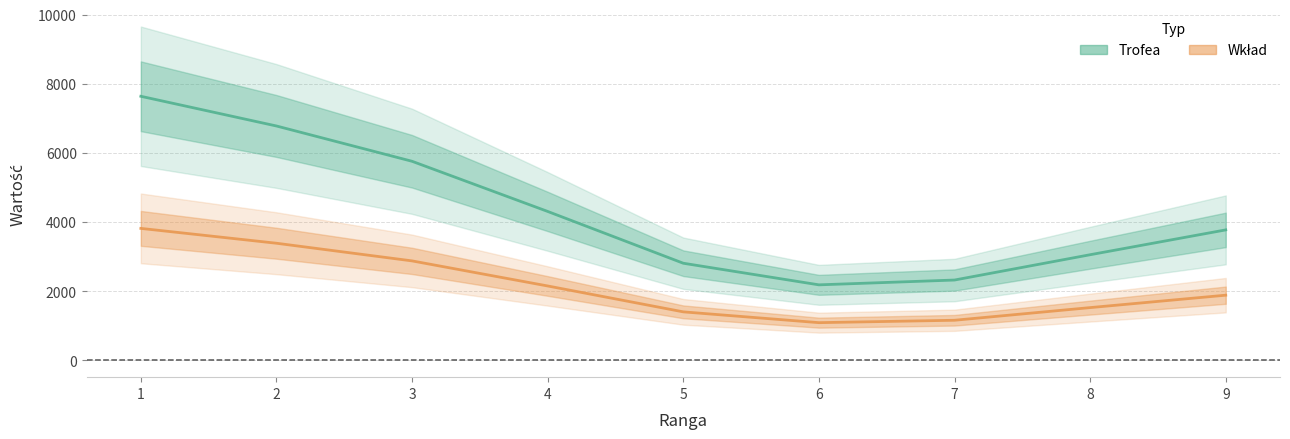

In Trofea, how many points are lower than both neighbors (excluding endpoints)?

1